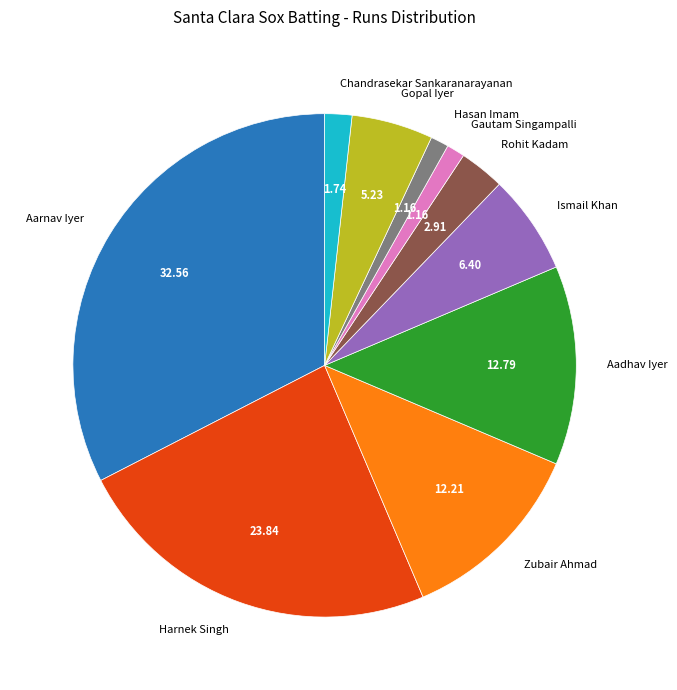

What is the largest slice in the pie chart?

Aarnav Iyer